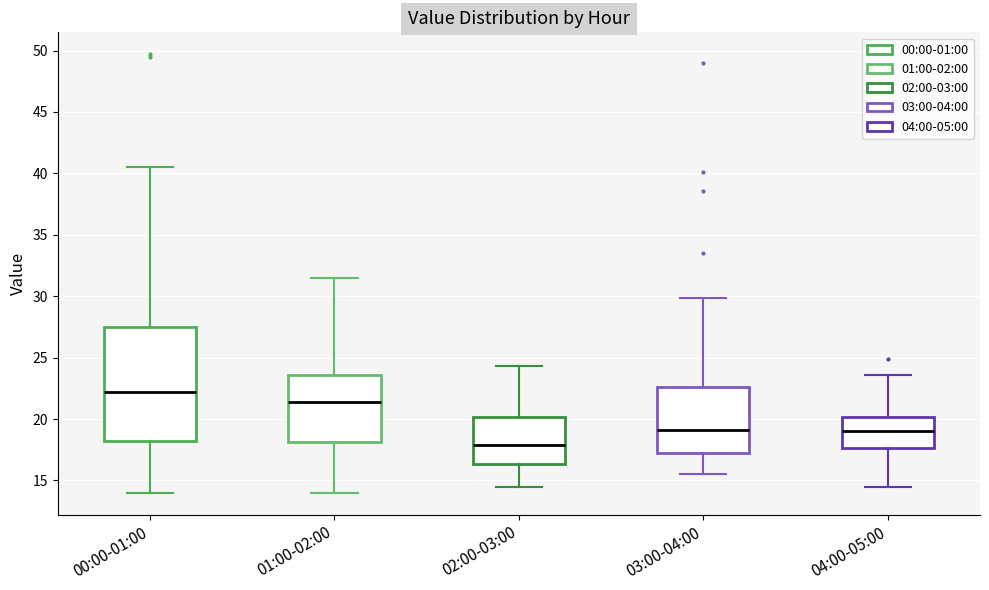

Reading left to right, read every box against the y-axis: the position of its median line, the range the box covers, and the ends of its whiskers. The values are not printed on the chart, so give them approximately, as read against the axis.

00:00-01:00: median 22.0, box 18.0 to 27.5, whiskers 14.0 to 40.5
01:00-02:00: median 21.5, box 18.0 to 23.5, whiskers 14.0 to 31.5
02:00-03:00: median 18.0, box 16.5 to 20.0, whiskers 14.5 to 24.5
03:00-04:00: median 19.0, box 17.0 to 22.5, whiskers 15.5 to 30.0
04:00-05:00: median 19.0, box 17.5 to 20.0, whiskers 14.5 to 23.5